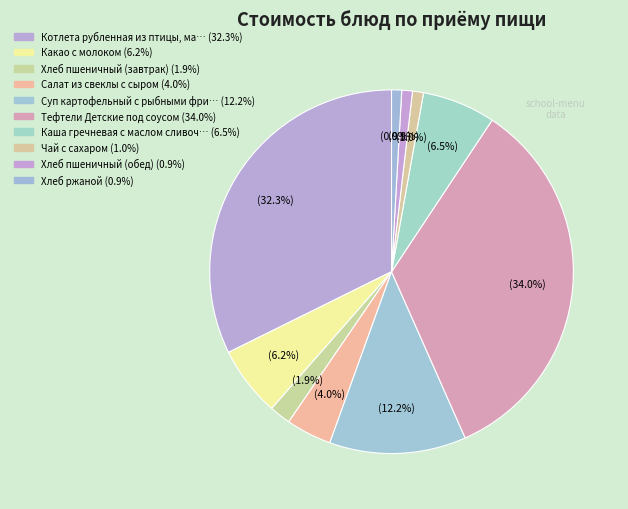

How many slices are in this pie chart?

10